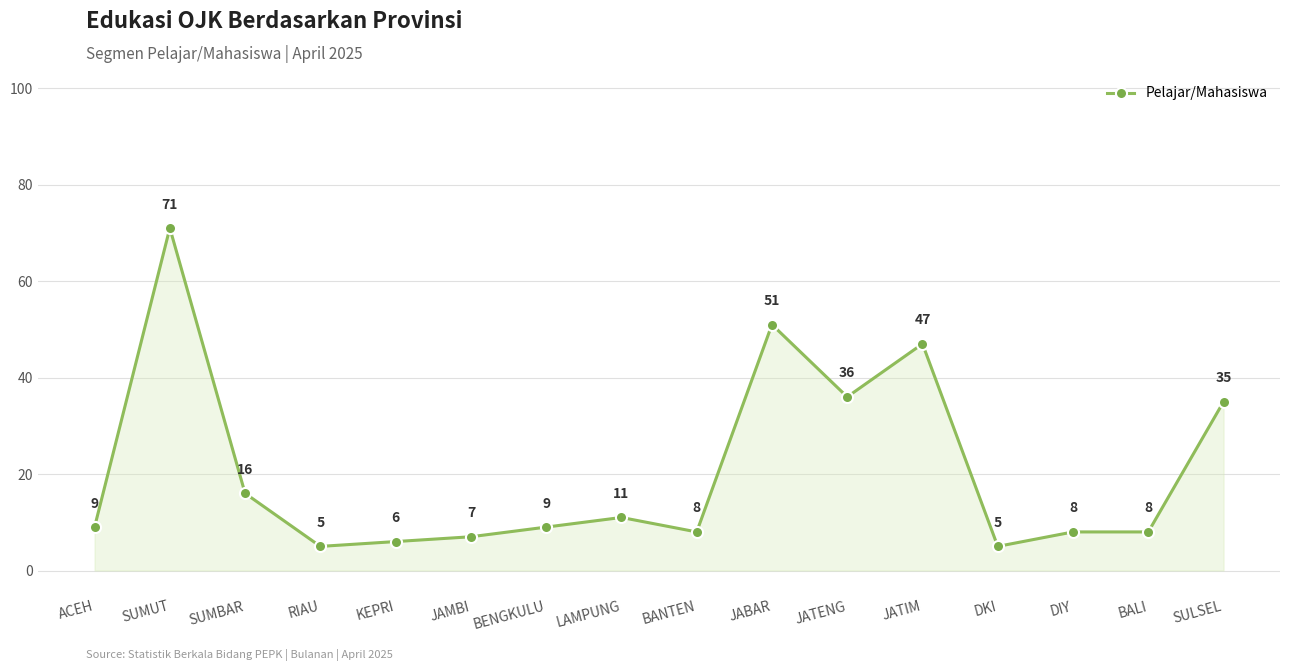

What is the label of the 14th point from the left?

DIY